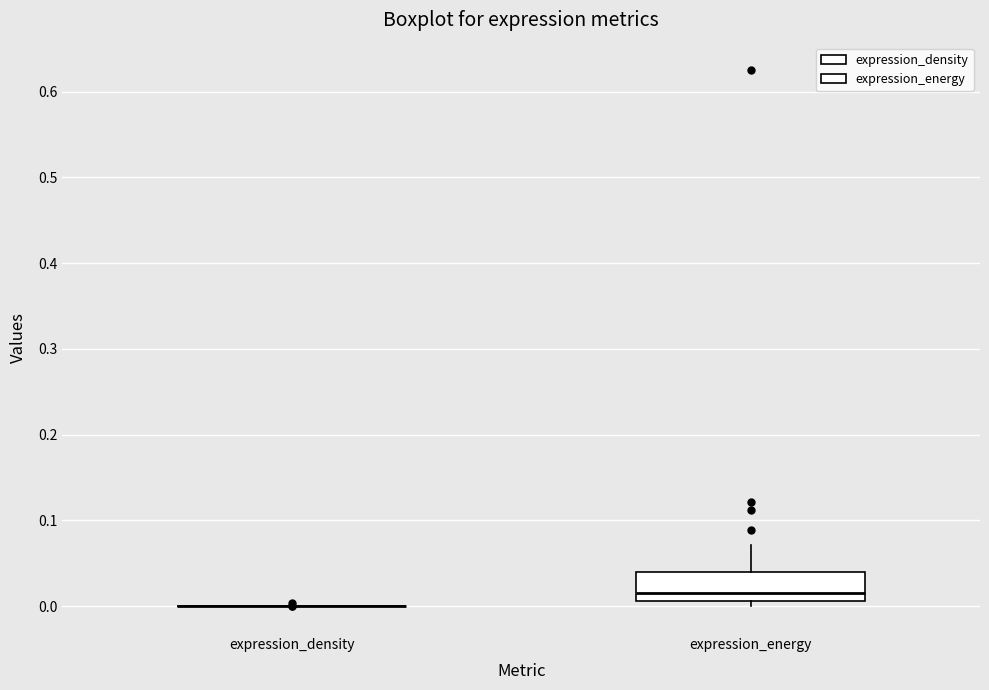

Where does the upper whisker of the box for expression_energy end on the y-axis? The values are not printed on the chart, so give them approximately, as read against the axis.

0.07